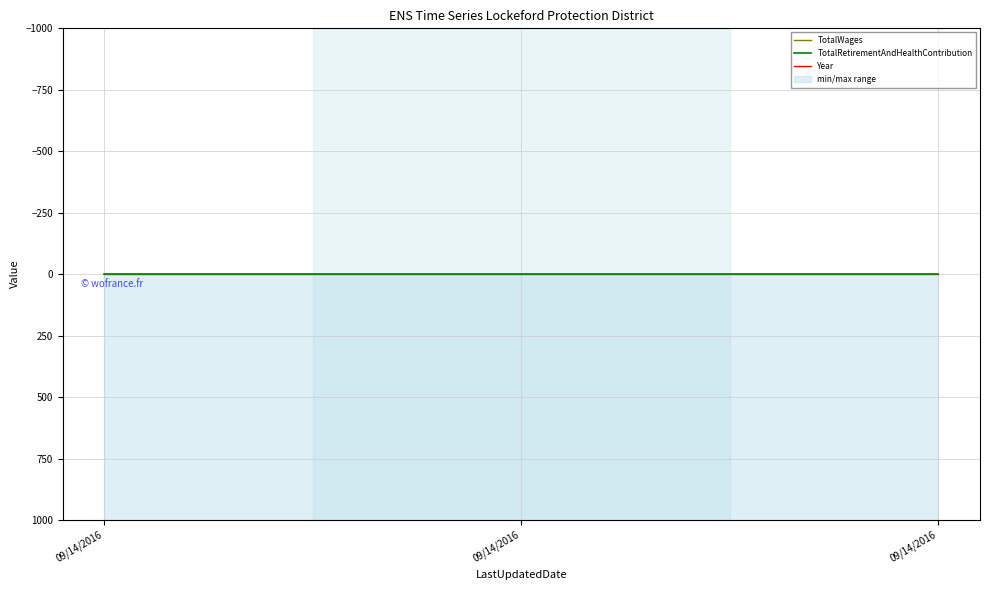

Between 09/14/2016 and 09/14/2016, which is larger?

09/14/2016